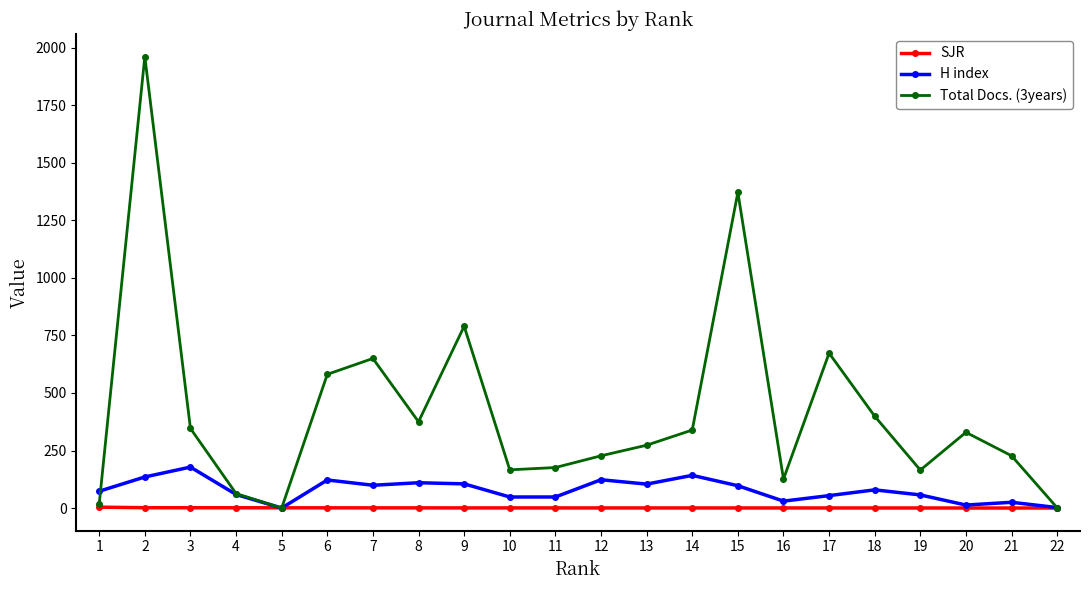

True or false: Total Docs. (3years) has more than 1 points higher than both neighbors.

True